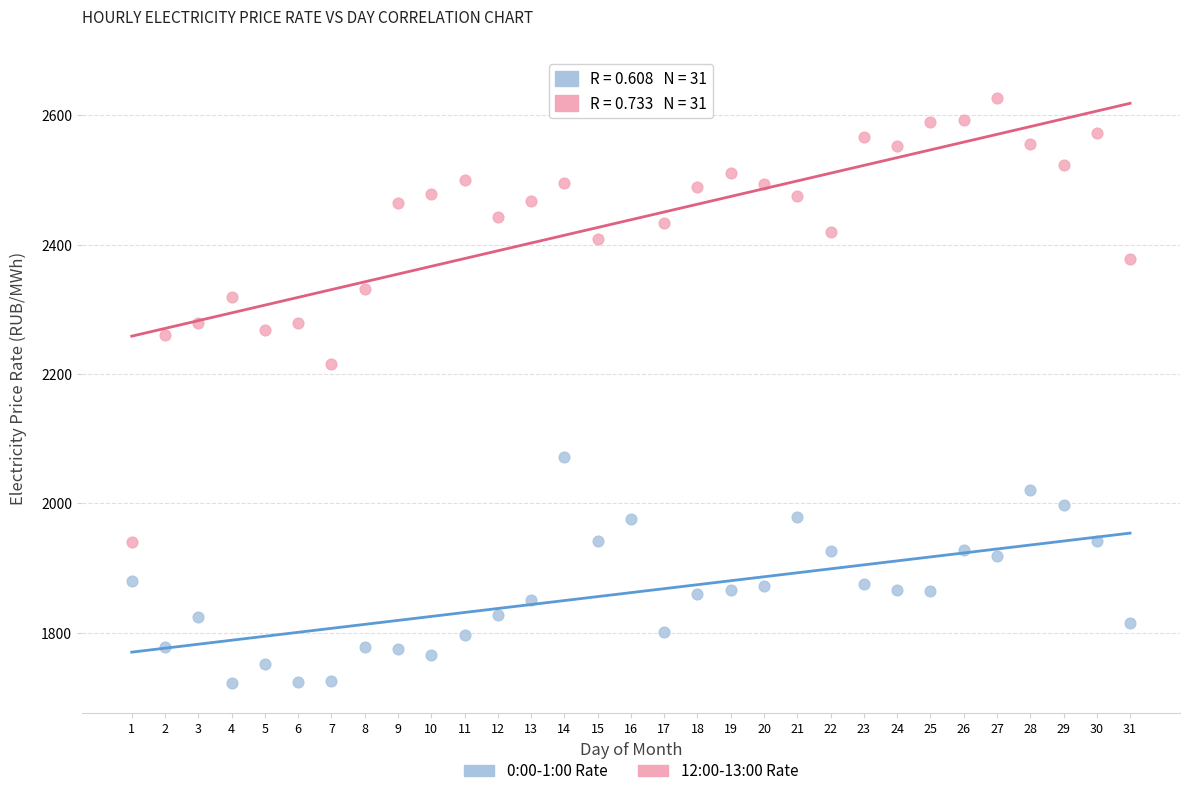

Across all data points, what is the range of X values (max minus min)?

30.0